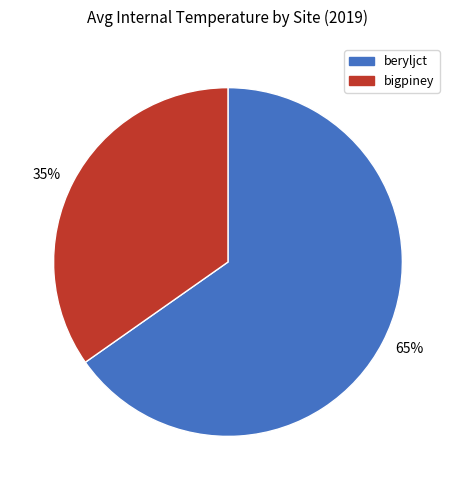

Combined, do 65% and 35% account for over 50%?

Yes